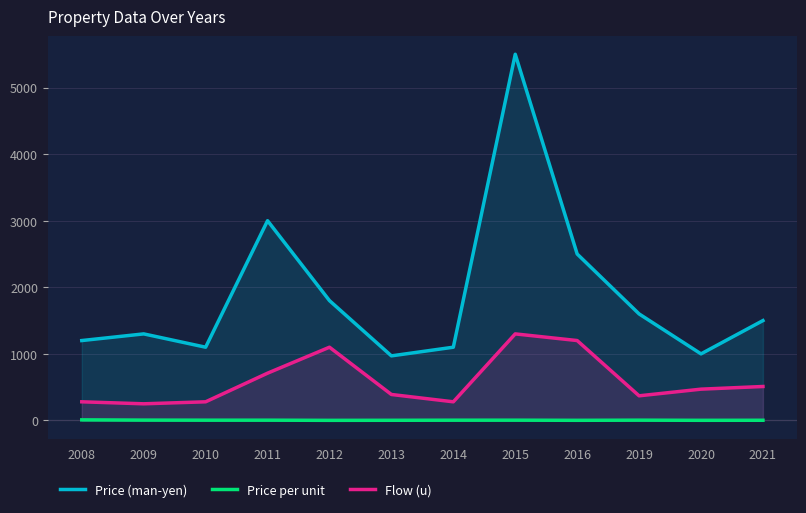

At which category is the sum across all series the highest?

2015